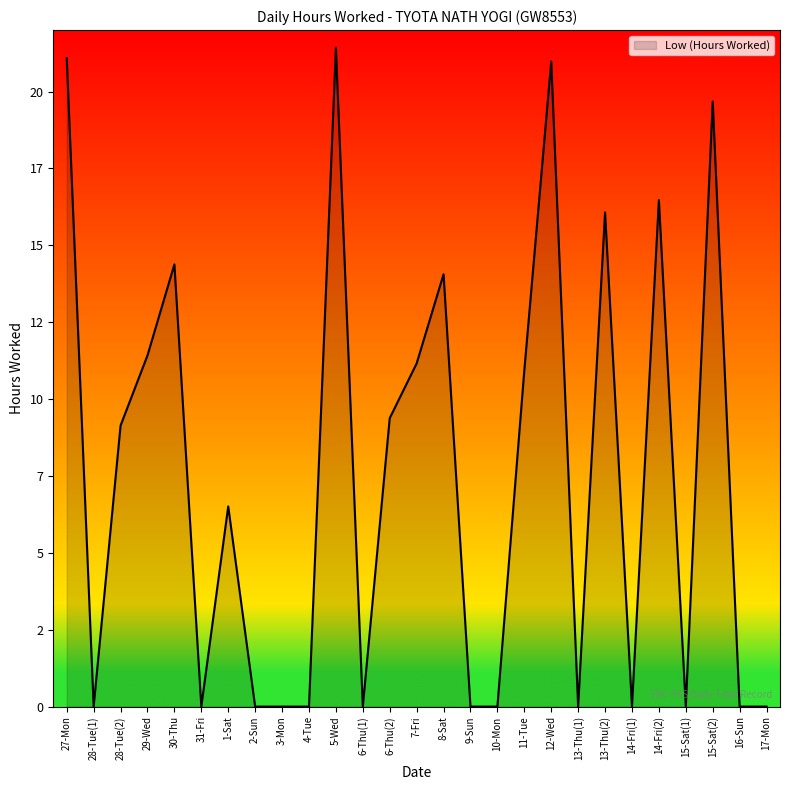

Does the chart display data point markers on the line(s)?

No